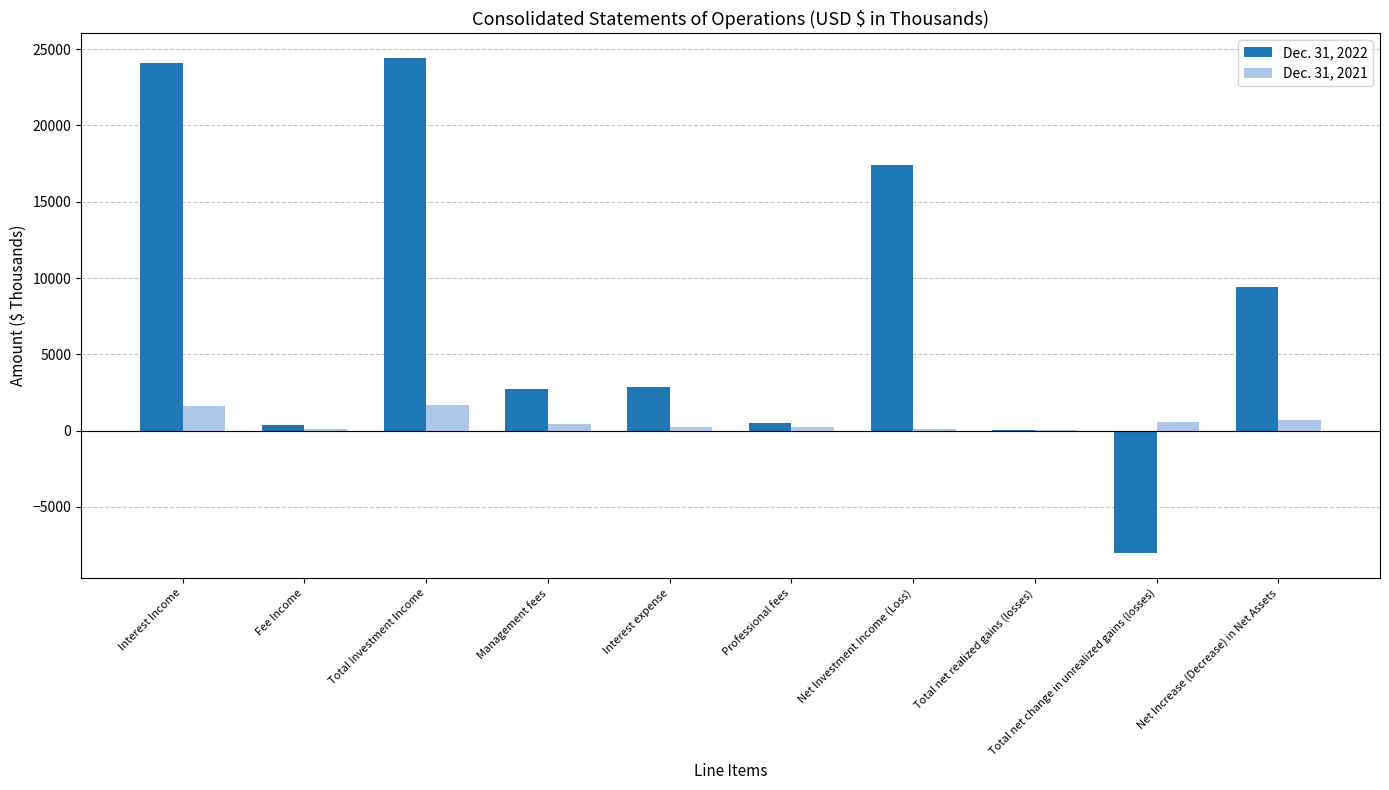

Which series has the largest total across all categories?

Dec. 31, 2022